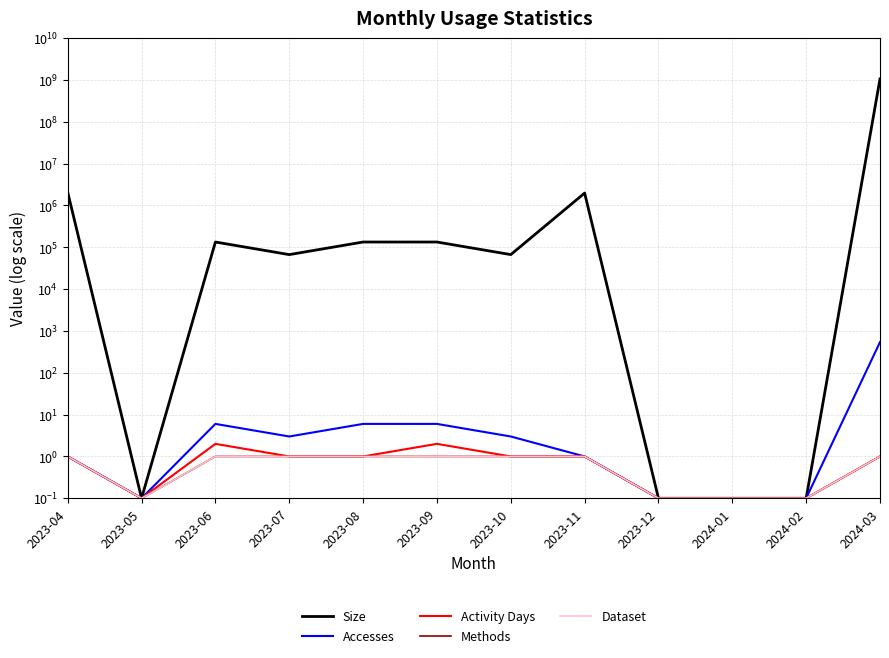

Is this an area chart (filled region under the line)?

No